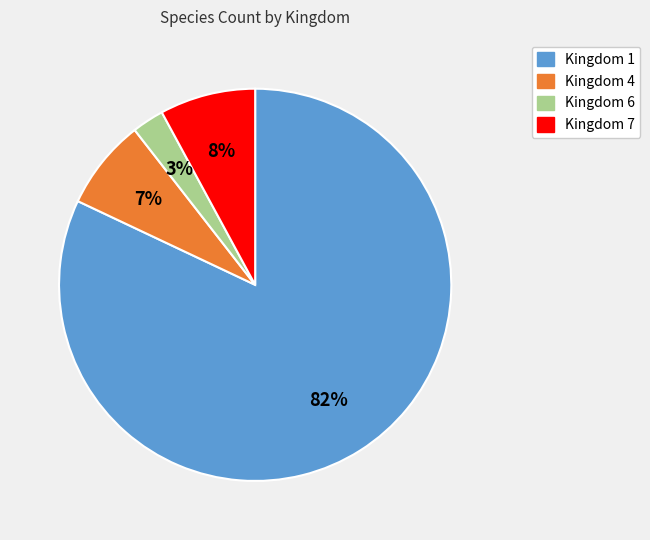

To the nearest percent, what is the combined percentage of Kingdom 7 and Kingdom 6?

11%